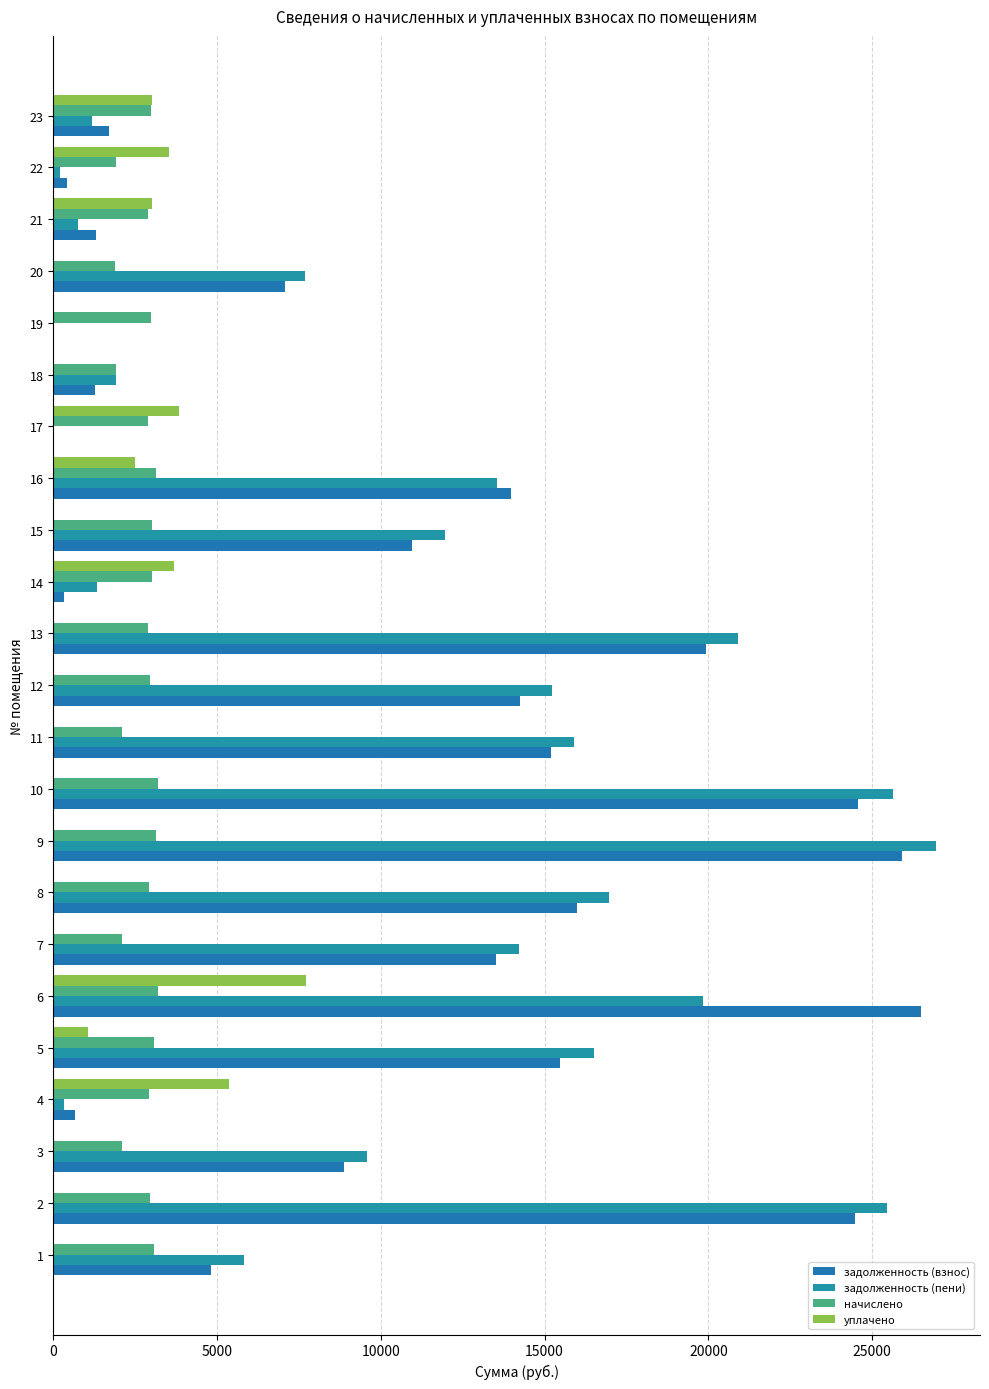

What is the value of the начислено bar at the 10th from the left?

3204.0